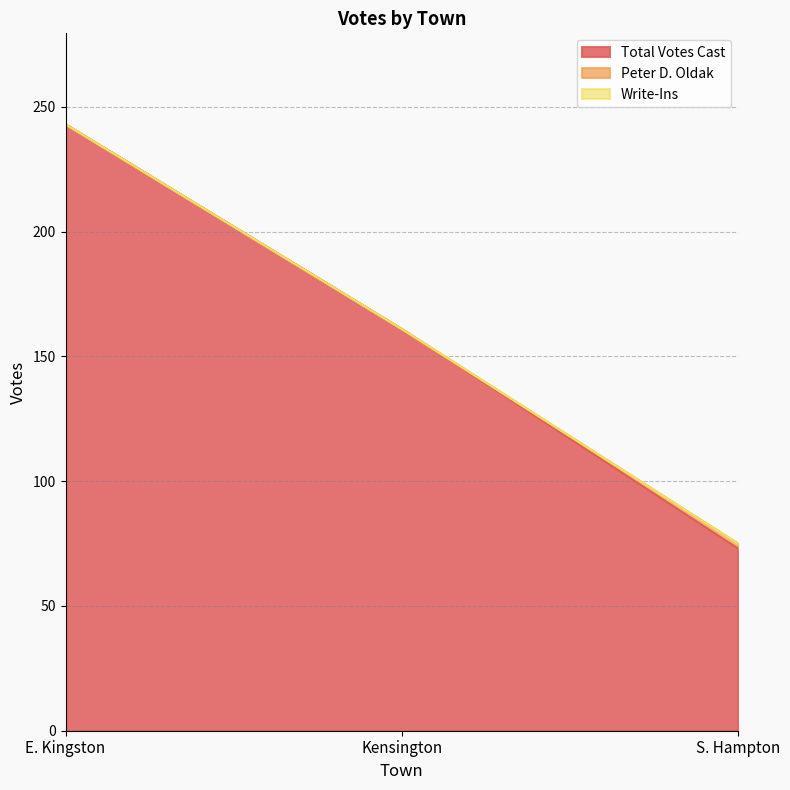

Where is Peter D. Oldak nearest to the value 1?

E. Kingston